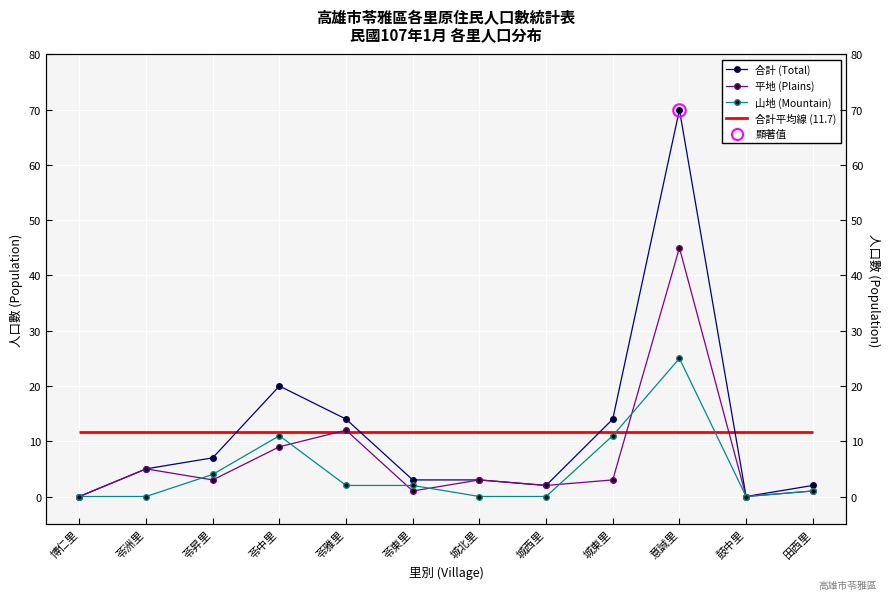

True or false: 平地 (Plains) has more than 0 interior local peaks.

True